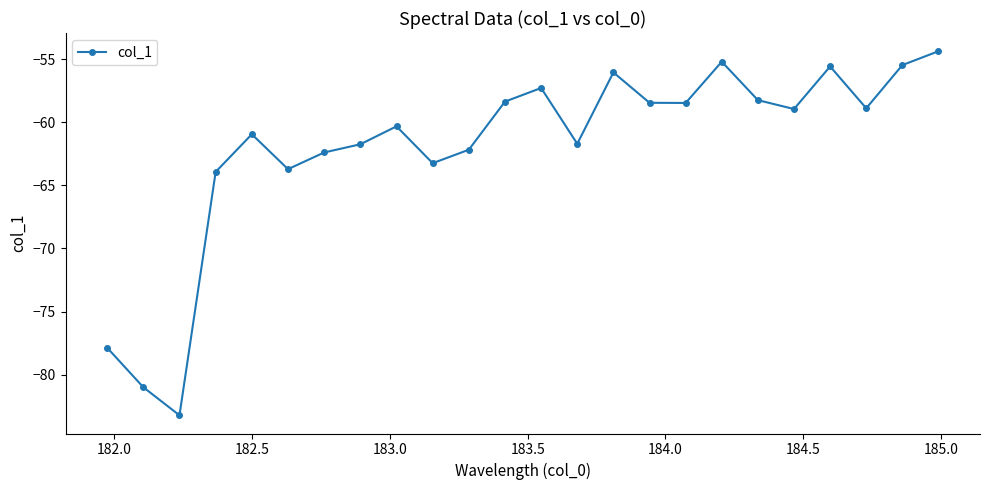

What is the difference between the maximum and minimum values?

28.9